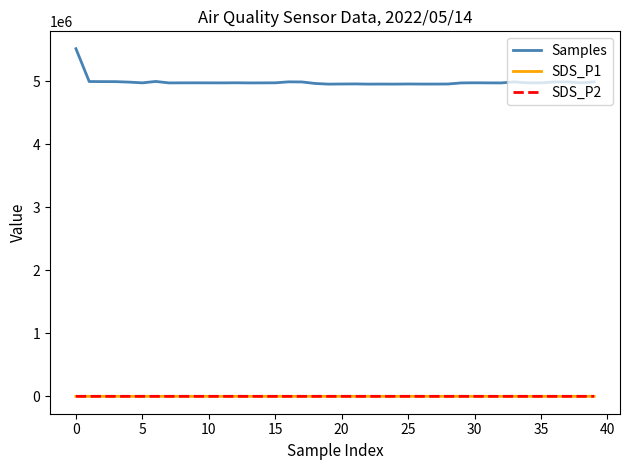

Which series has the largest range (max minus min)?

Samples